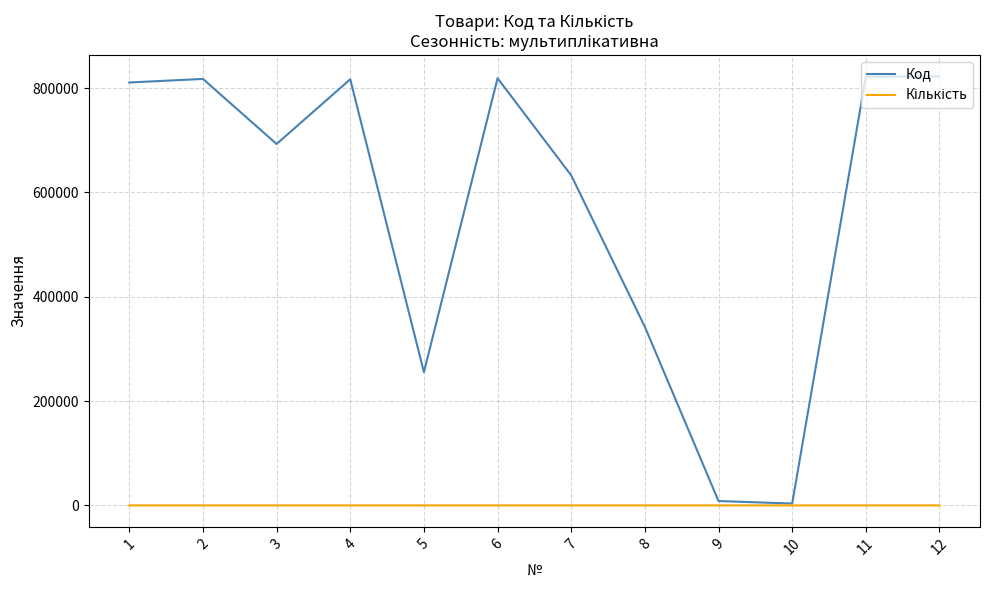

Count the number of categories in the chart.

12